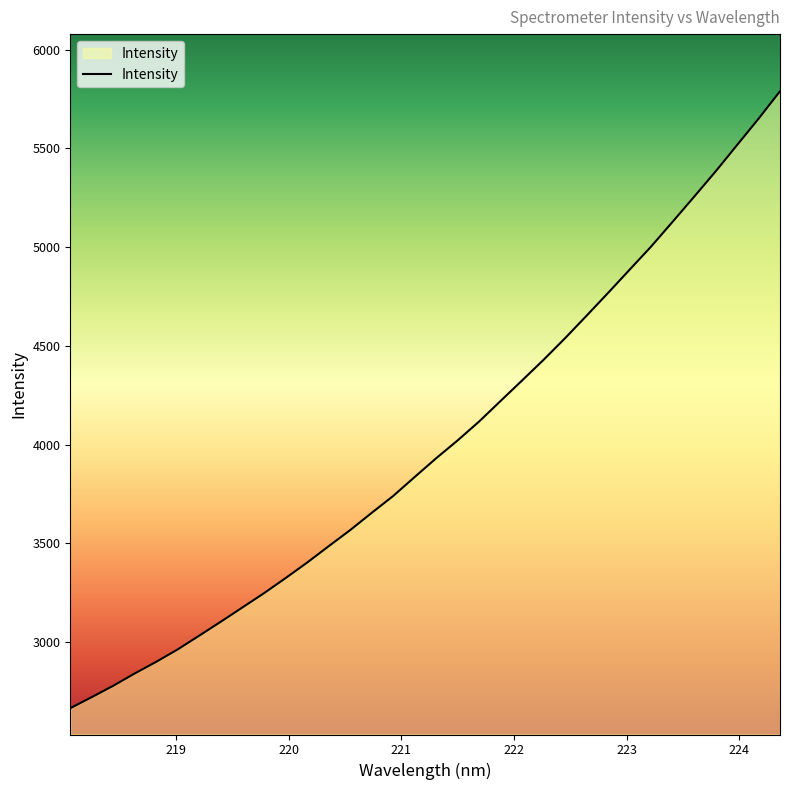

How many lines are shown in the chart?

1